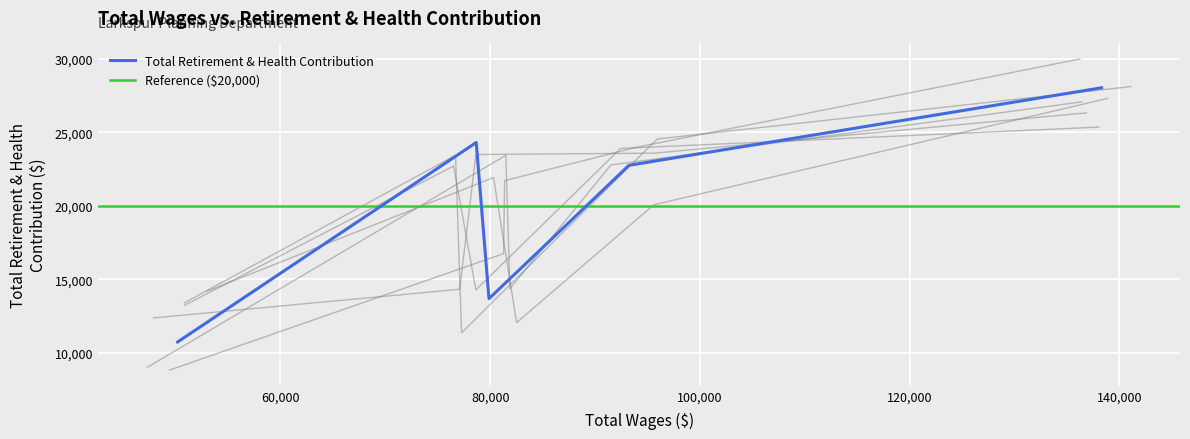

What is the minimum value for Total Retirement & Health Contribution?

10745